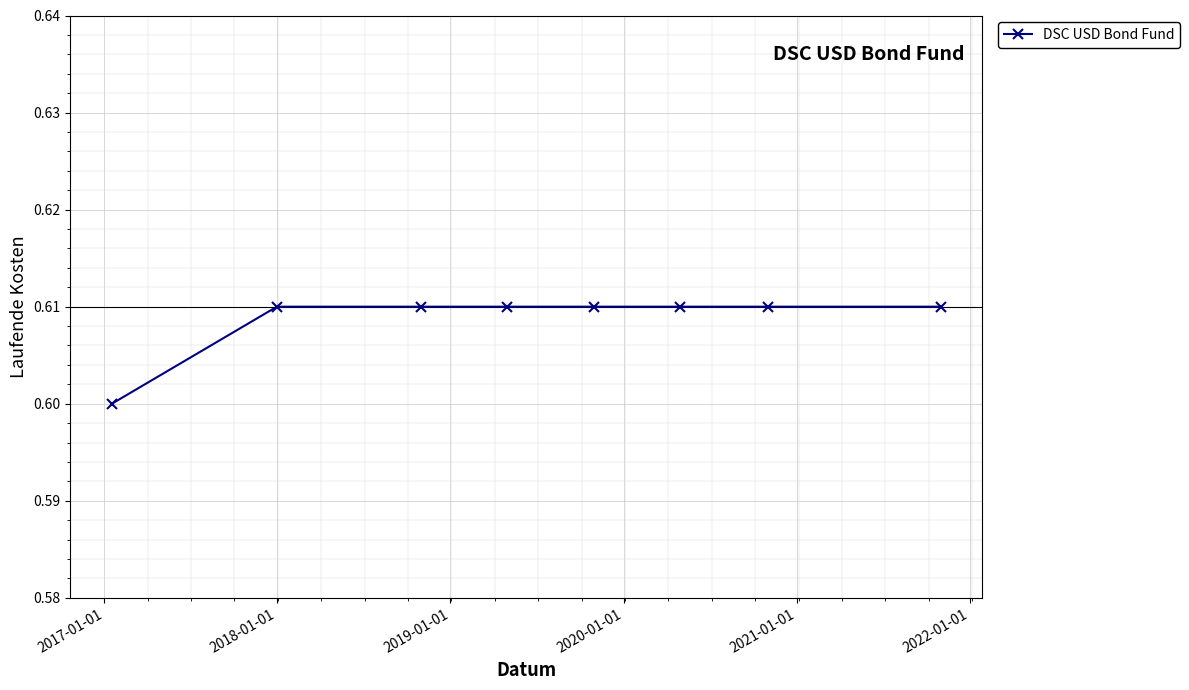

How many values are between 0 and 1?

8